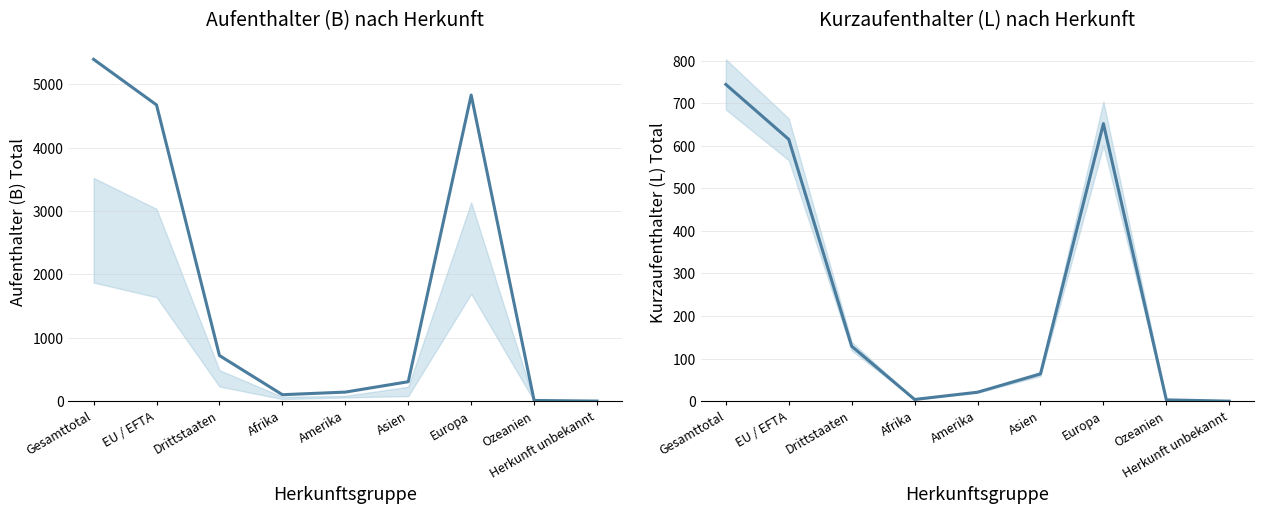

What is the label of the 5th point from the left?

Amerika